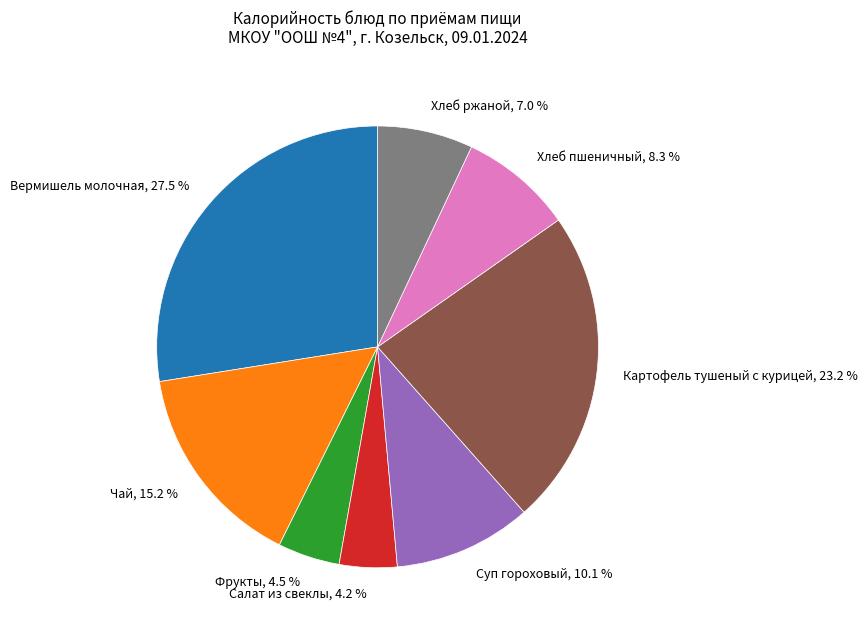

Does any single category account for the majority?

No